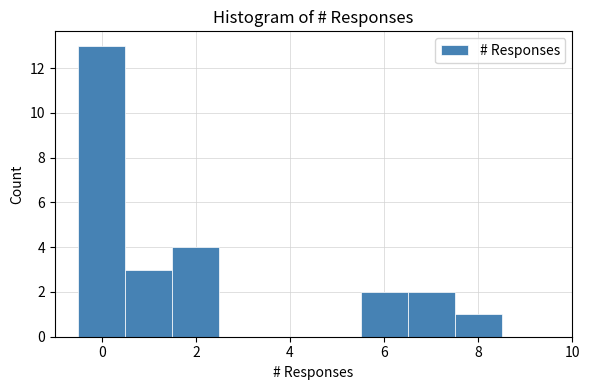

Reading left to right, transcribe this chart: for each bar, give the range it covers on the x-axis and its height. Neither the bar edges nor the heights are printed on the chart, so give them approximately, as read against the axes.

-0.5 to 0.5: 13
0.5 to 1.5: 3
1.5 to 2.5: 4
2.5 to 3.5: 0
3.5 to 4.5: 0
4.5 to 5.5: 0
5.5 to 6.5: 2
6.5 to 7.5: 2
7.5 to 8.5: 1
8.5 to 9.5: 0